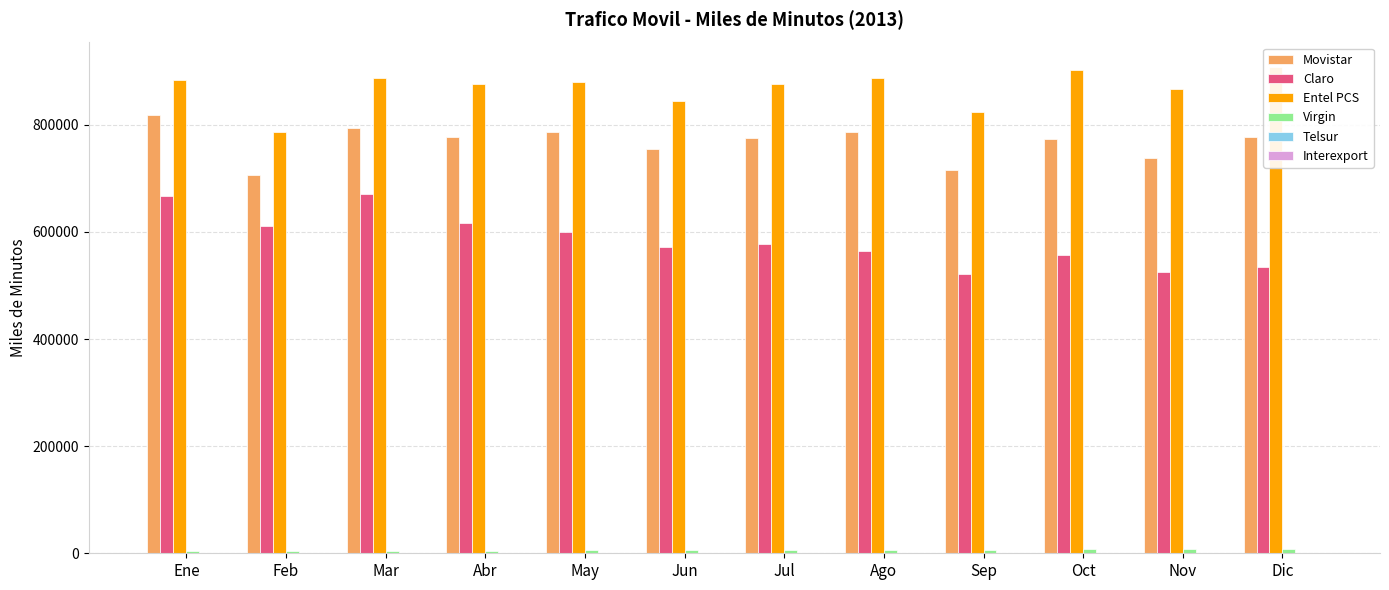

What are all the series names shown in the legend?

Movistar, Claro, Entel PCS, Virgin, Telsur, Interexport